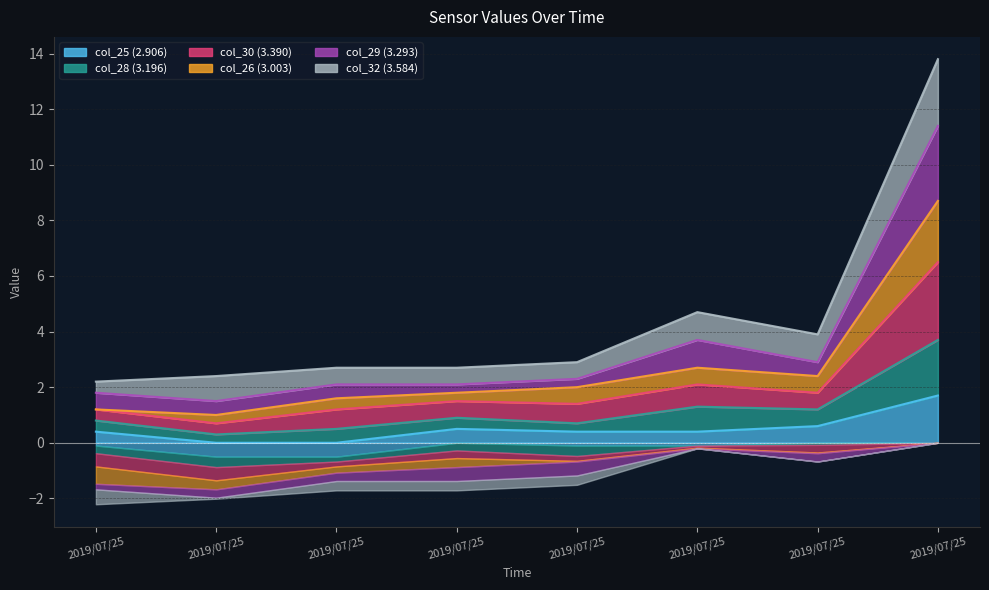

What is the spread (max minus min) of values at 2019/07/25?

1.4